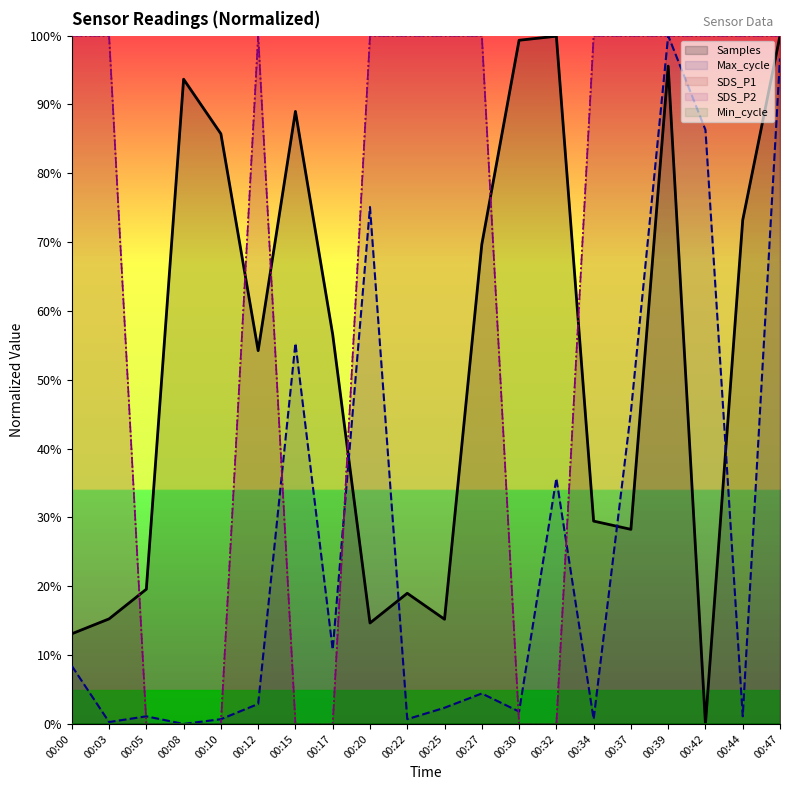

Count the number of categories in the chart.

20